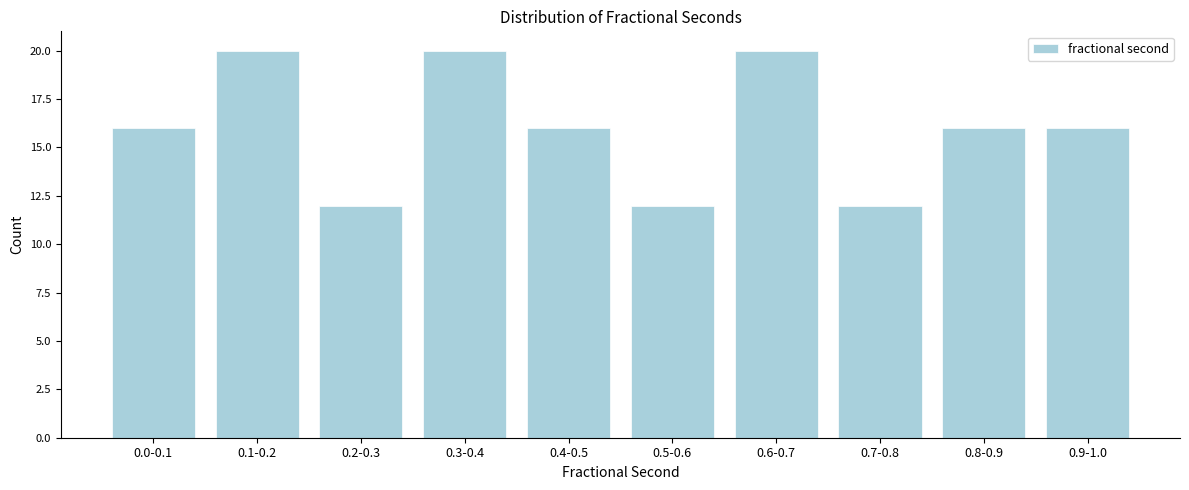

Reading left to right, transcribe all the data shown in this chart.

0.0-0.1=16	0.1-0.2=20	0.2-0.3=12	0.3-0.4=20	0.4-0.5=16	0.5-0.6=12	0.6-0.7=20	0.7-0.8=12	0.8-0.9=16	0.9-1.0=16